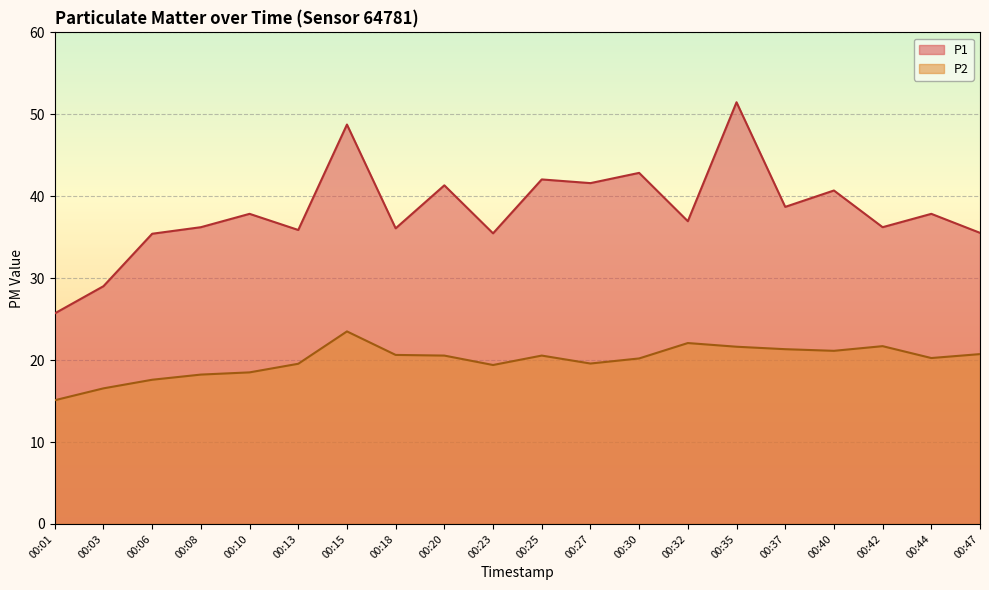

The P1 series shows 32.9 at 00:35. True or false?

False